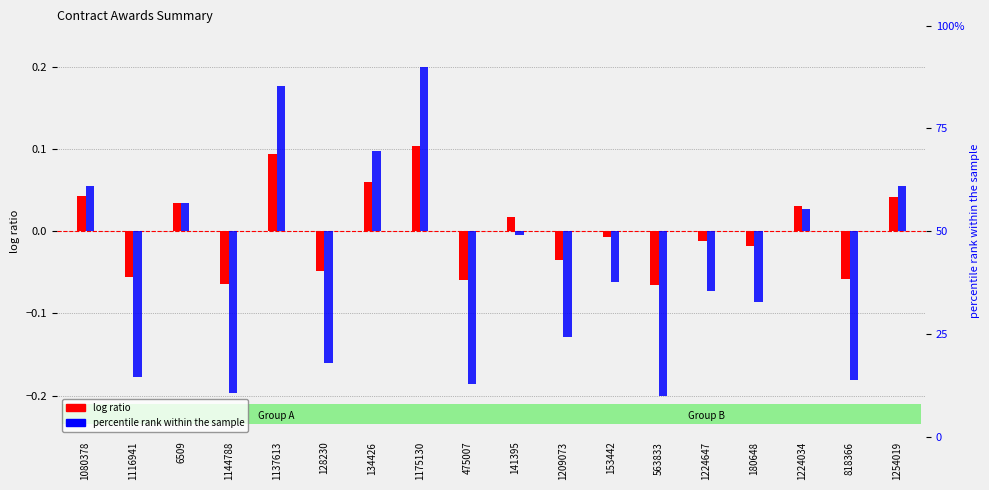

What position from the right is 1209073?

8